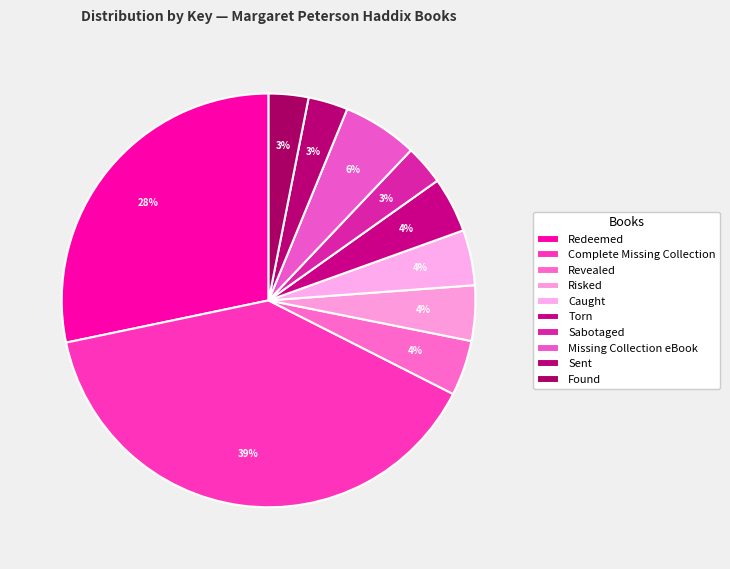

Does Complete Missing Collection account for over 50% of the chart?

No